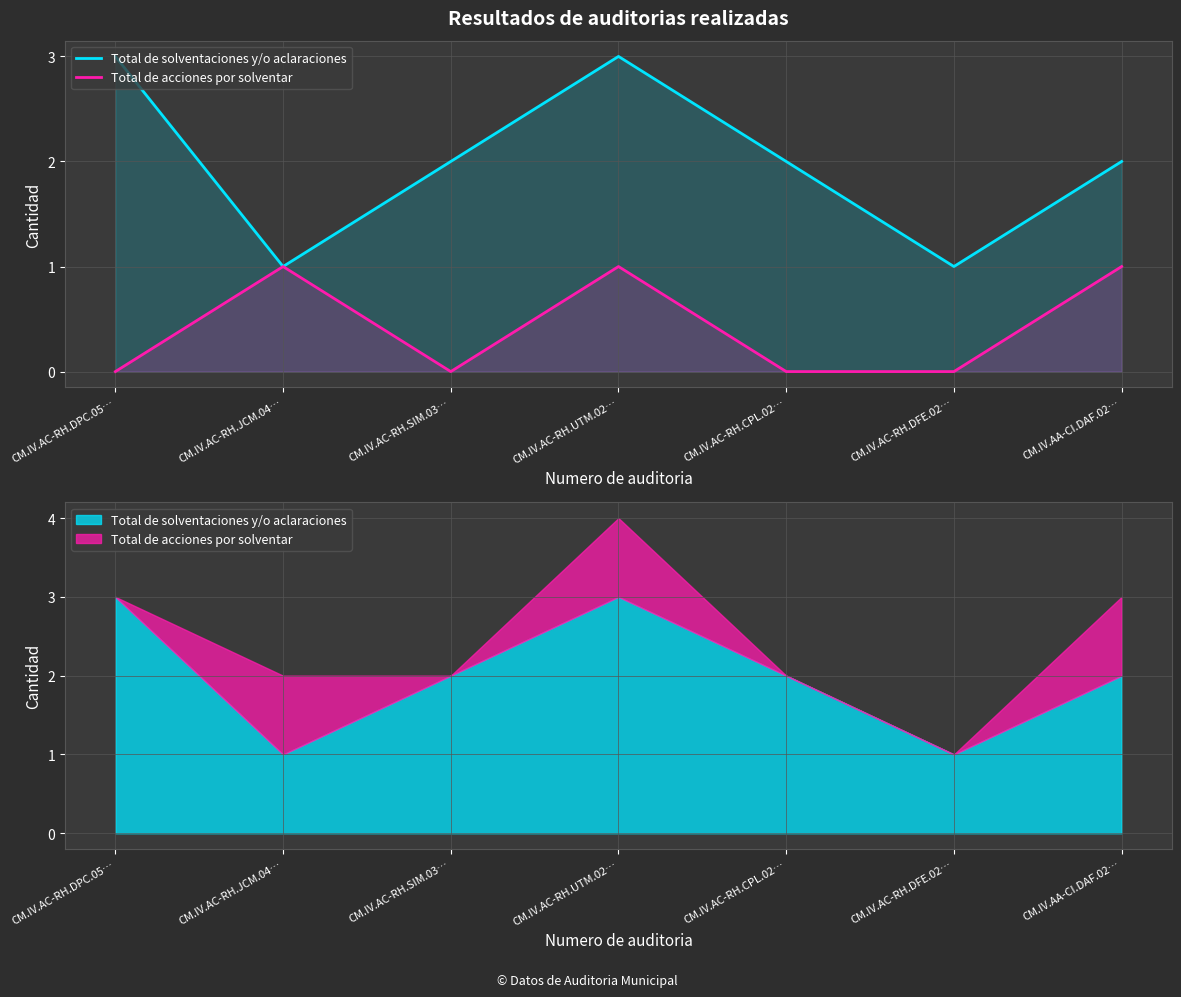

Reading left to right, what are all the values shown in this chart?

Total de solventaciones y/o aclaraciones: 3	1	2	3	2	1	2
Total de acciones por solventar: 0	1	0	1	0	0	1